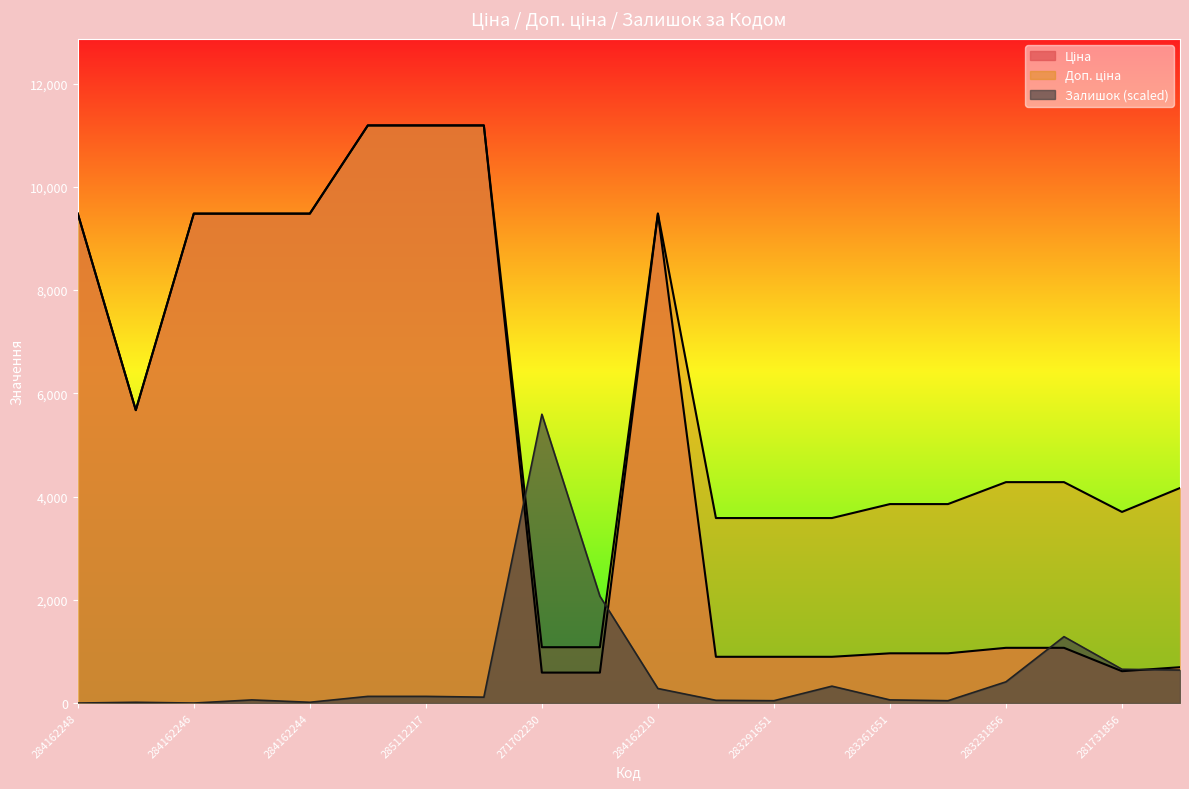

After their last crossing, which series has the higher values: Залишок or Ціна?

Ціна